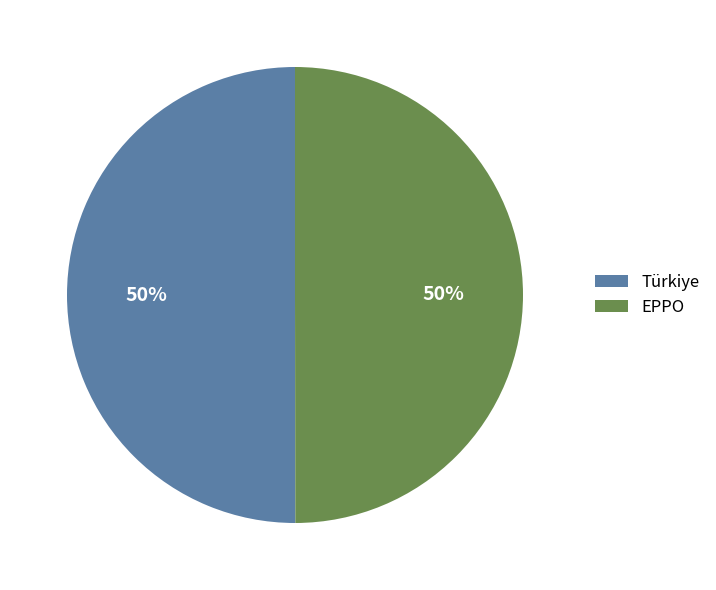

To the nearest percent, what is the average slice percentage?

50%